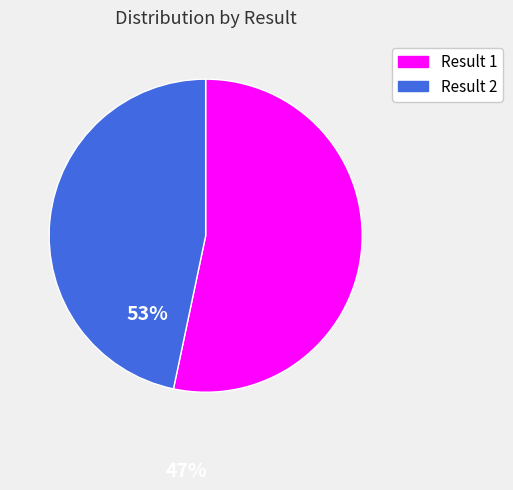

Rank the categories by value from lowest to highest.

Result 2, Result 1